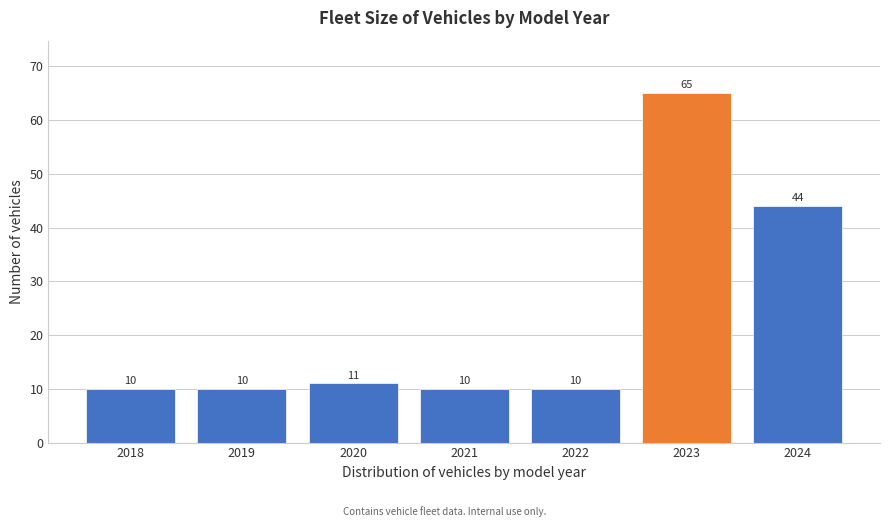

Reading left to right, what are all the values shown in this chart?

10	10	11	10	10	65	44